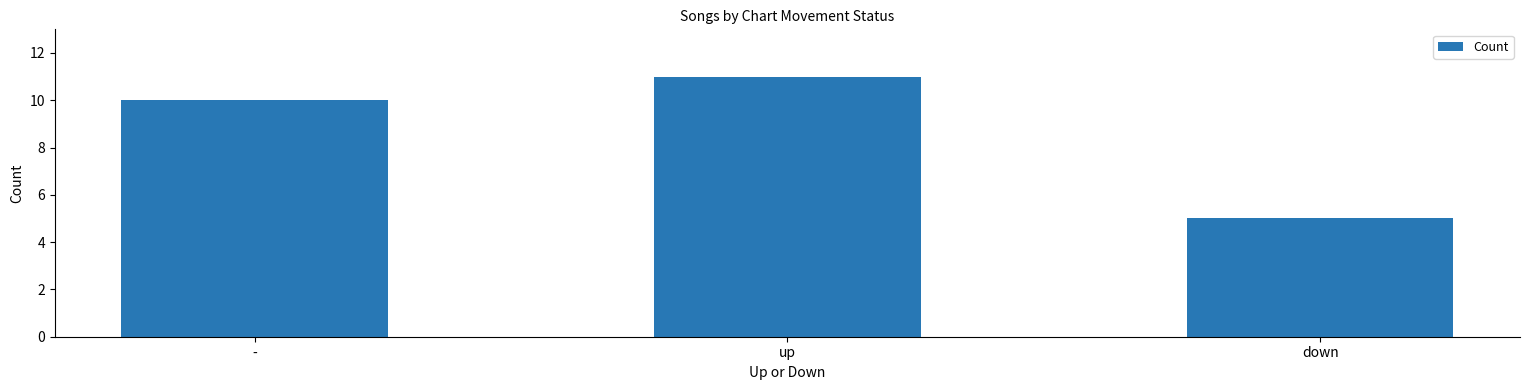

What is the difference between the second highest and minimum values?

5